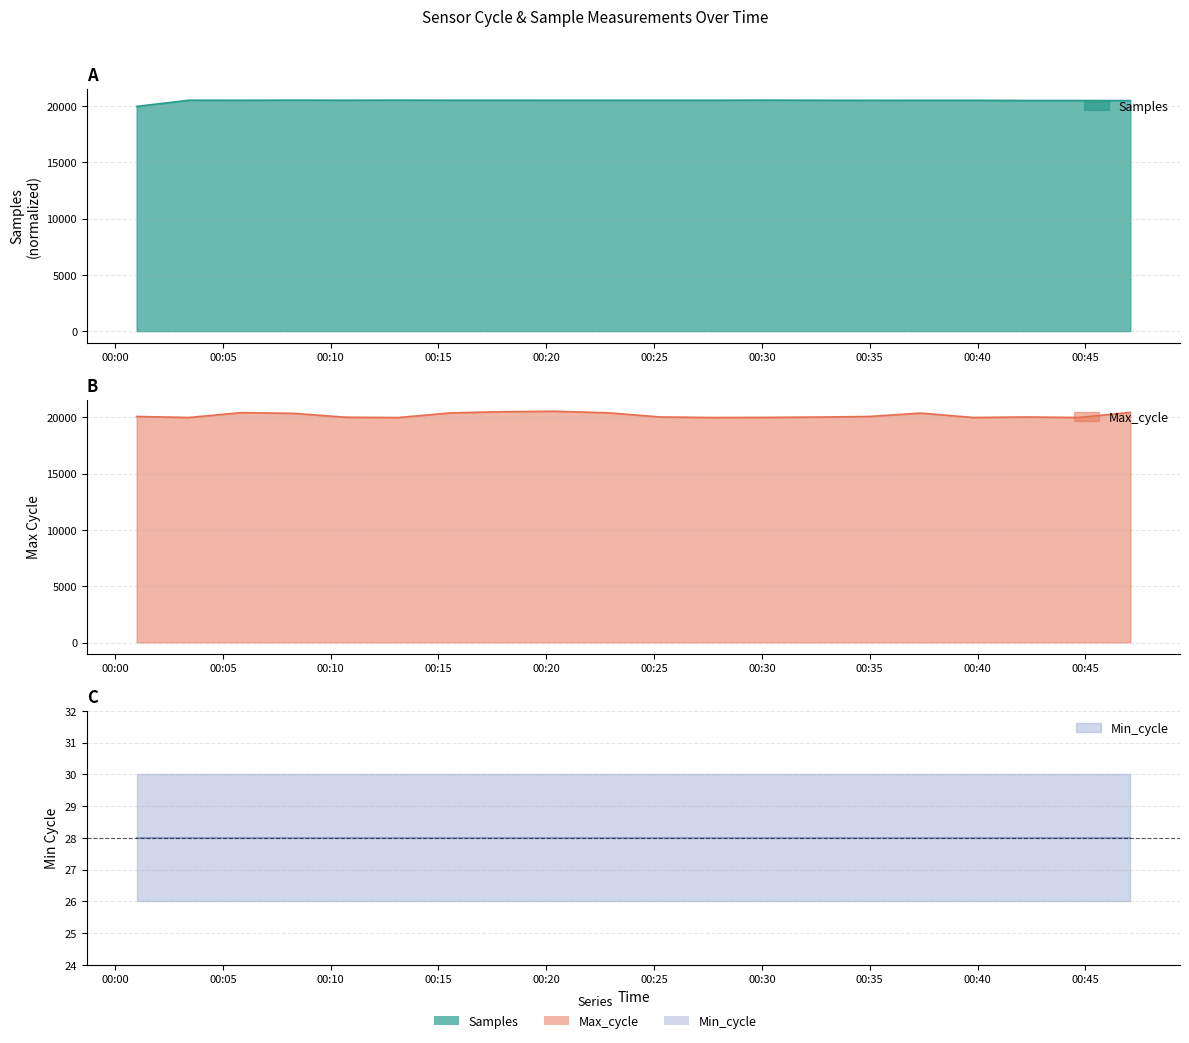

What is the label of the 6th point from the right?

2022/01/08 00:34:58